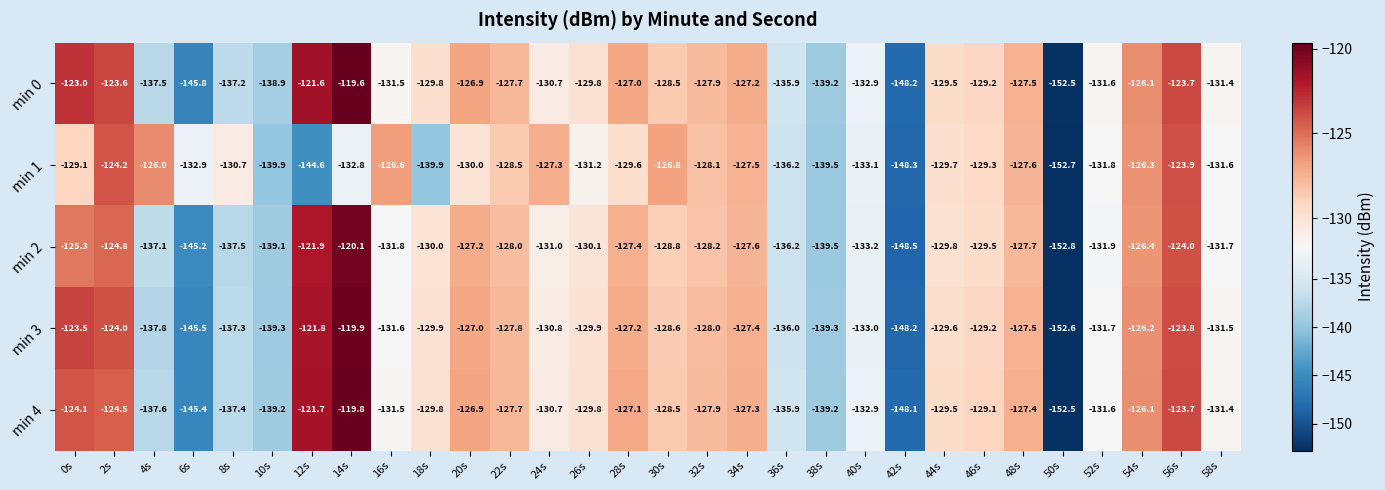

Where is min 4 nearest to the value -136?

36s